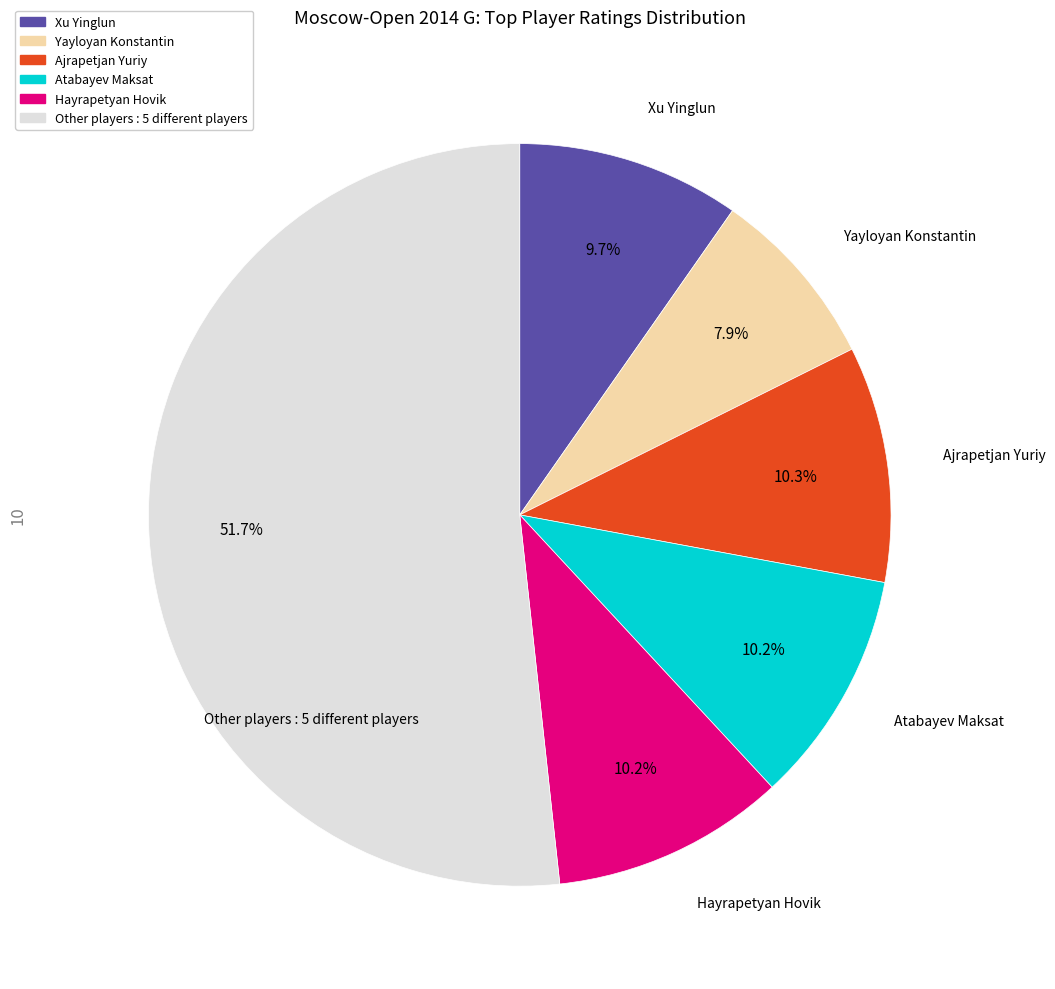

Does any single category account for the majority?

Yes